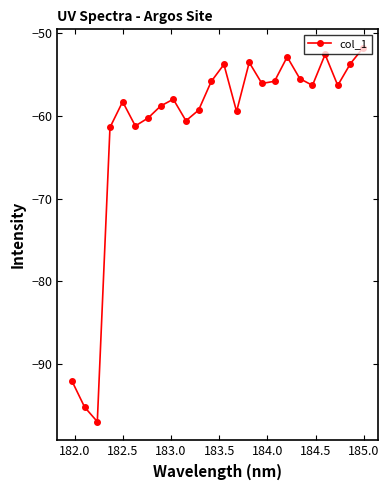

Count the number of data series in this chart.

1